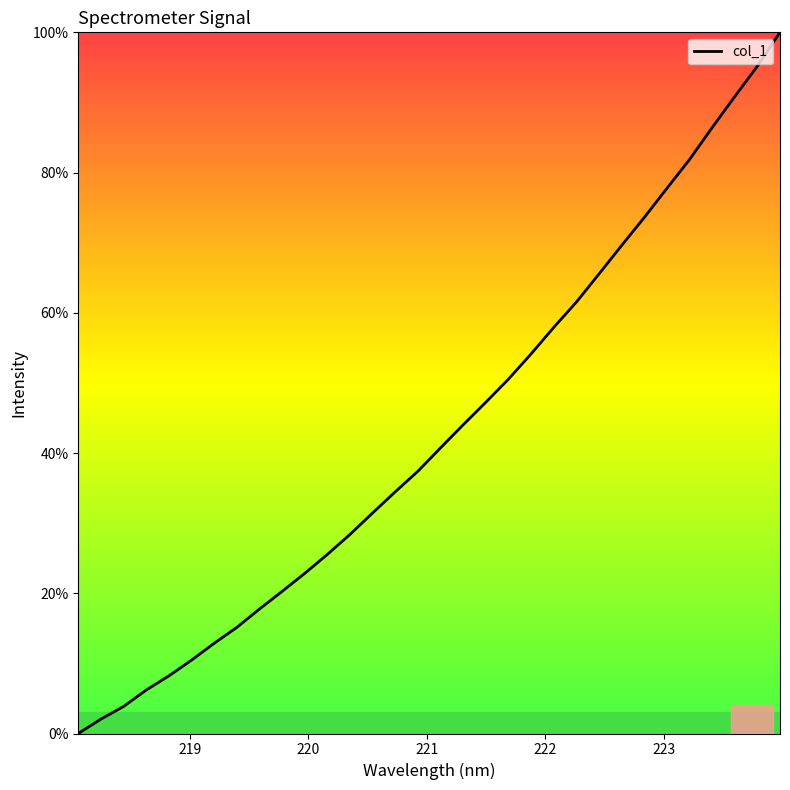

What is the greatest value displayed?

100.0